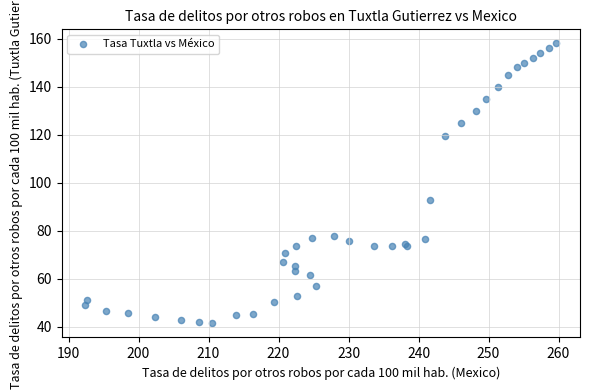

What Y value in the scatter plot is closest to 99?

92.9